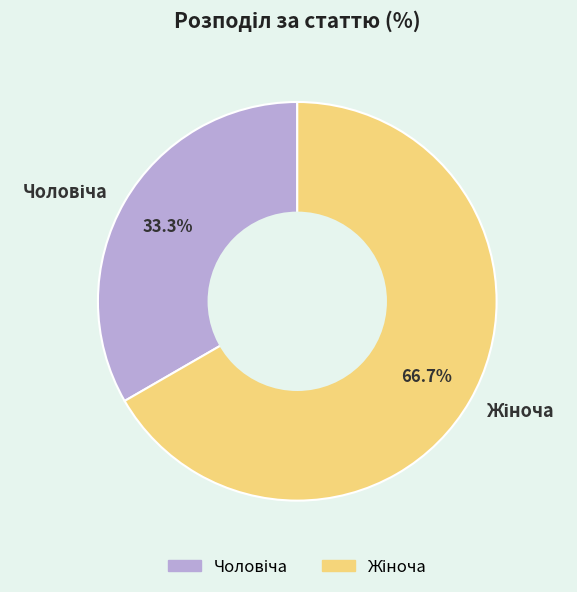

How many slices are in this pie chart?

2